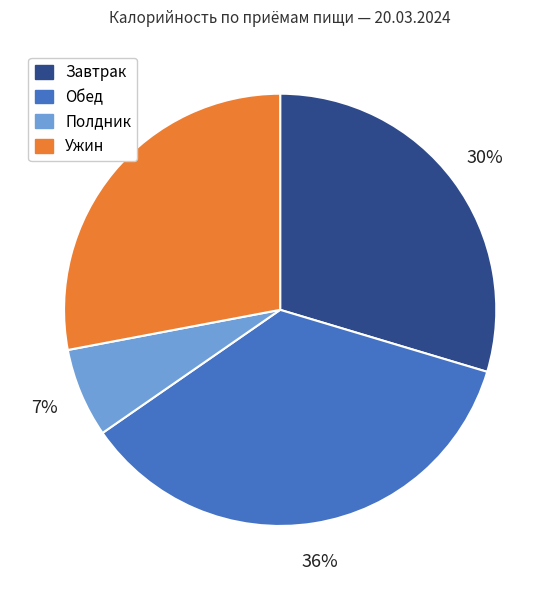

What is the smallest slice in the pie chart?

Полдник